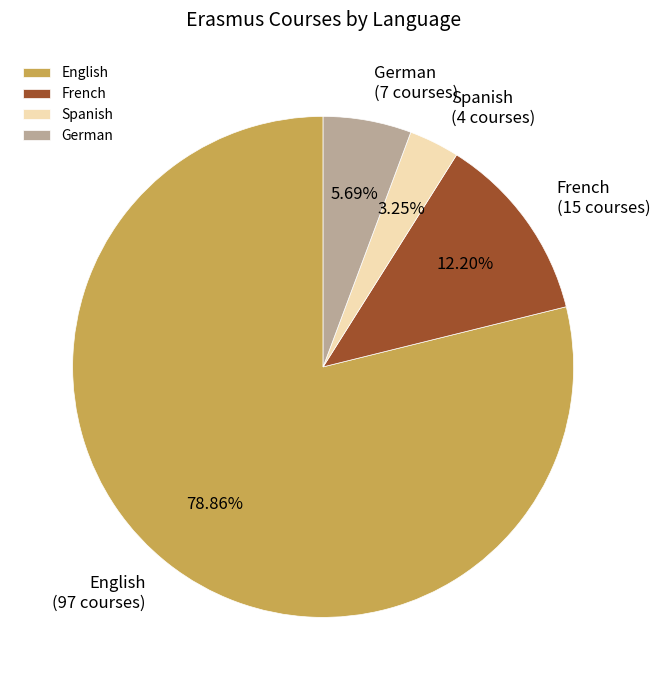

To the nearest percent, what is the difference between the largest and smallest slice percentages?

76%